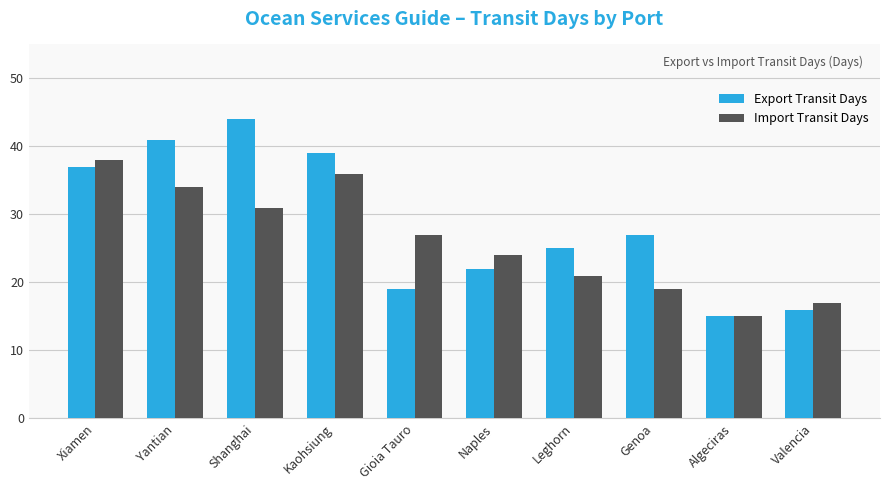

Reading left to right, list all the values displayed in this chart.

Export Transit Days: 37	41	44	39	19	22	25	27	15	16
Import Transit Days: 38	34	31	36	27	24	21	19	15	17